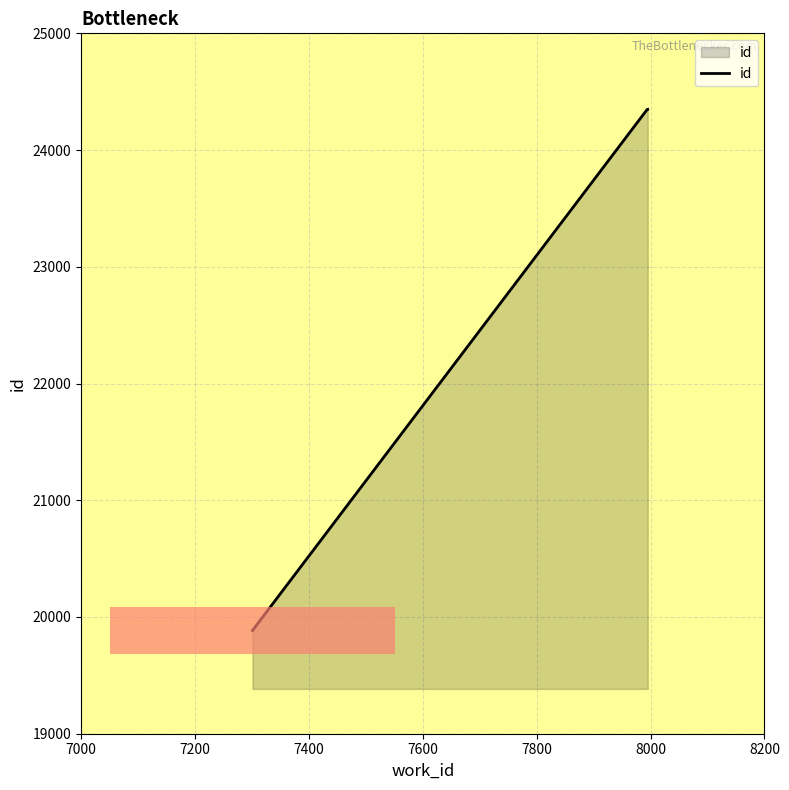

How many data points are above 24348?

1